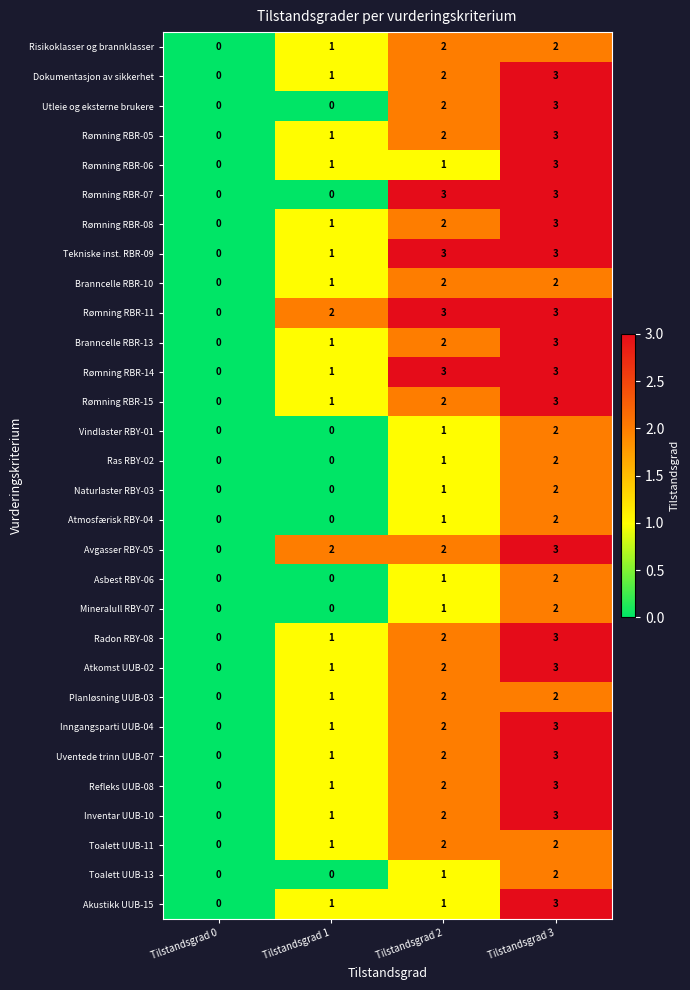

Which category has the lowest value in the Rømning RBR-14 series?

Tilstandsgrad 0